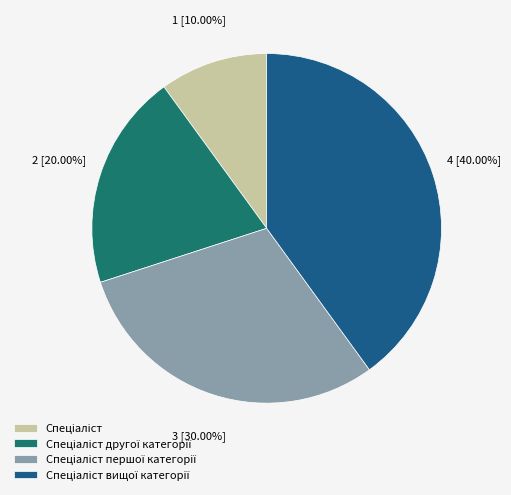

How many segments does this pie chart have?

4